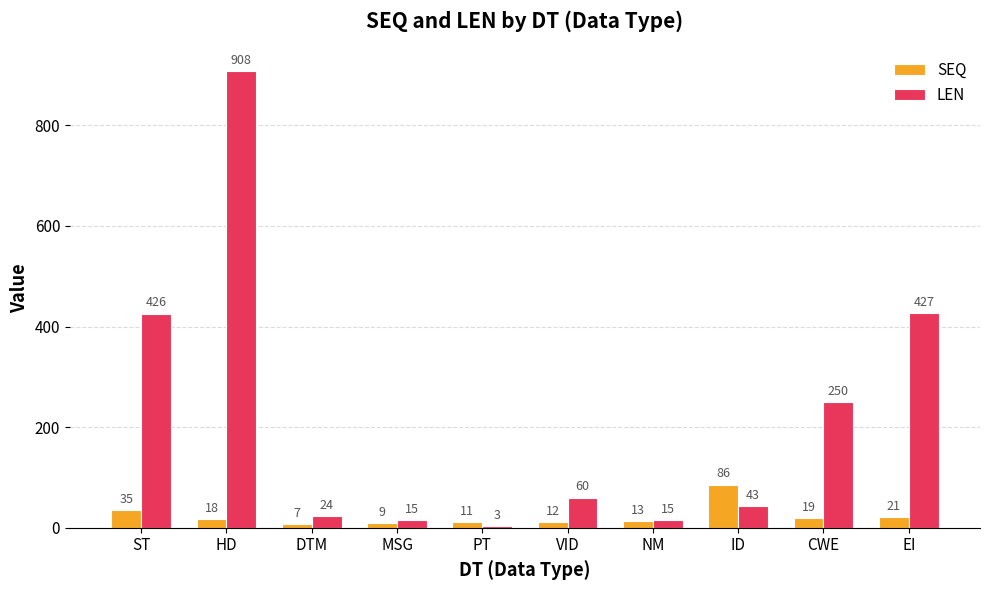

What is the greatest value displayed?

908